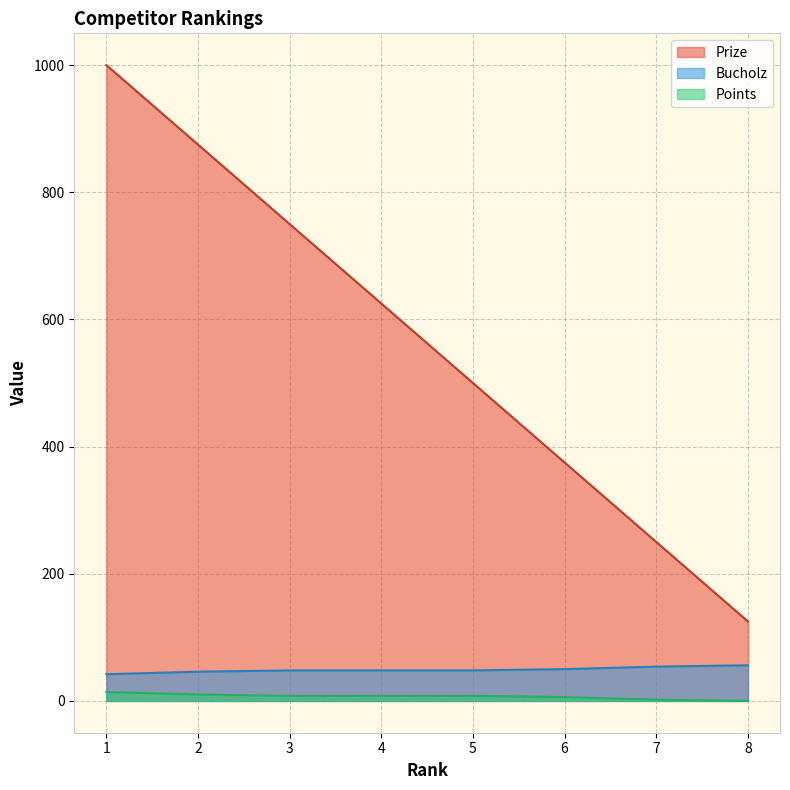

True or false: Prize and Bucholz cross at least once.

False